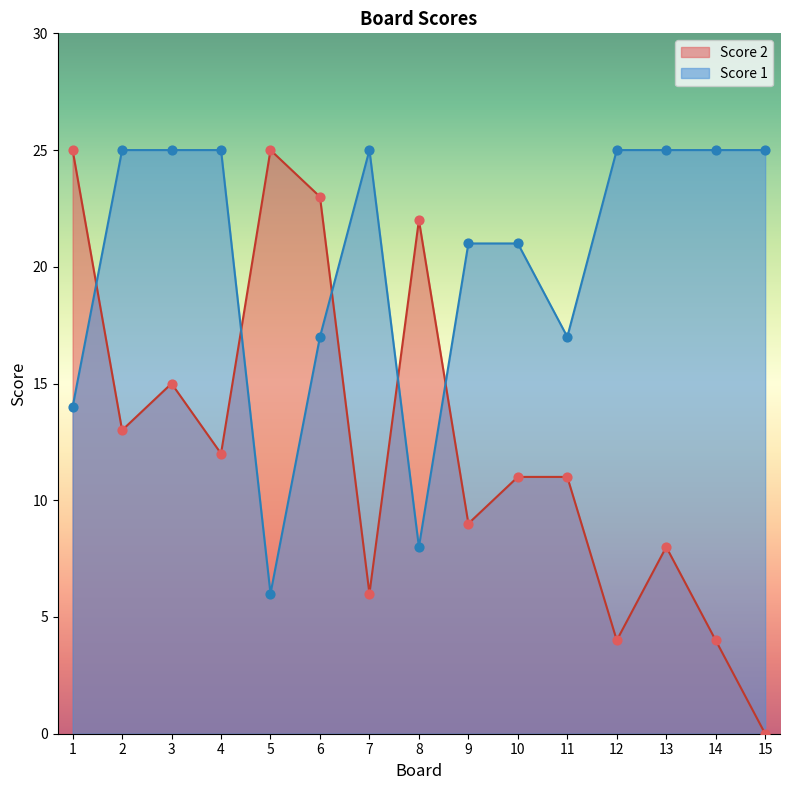

Which series reaches the maximum Y coordinate?

Score 1